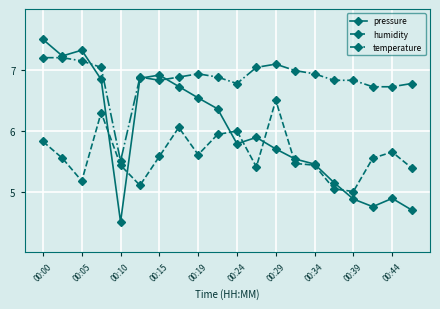

At how many categories does at least one series exceed 6?

19